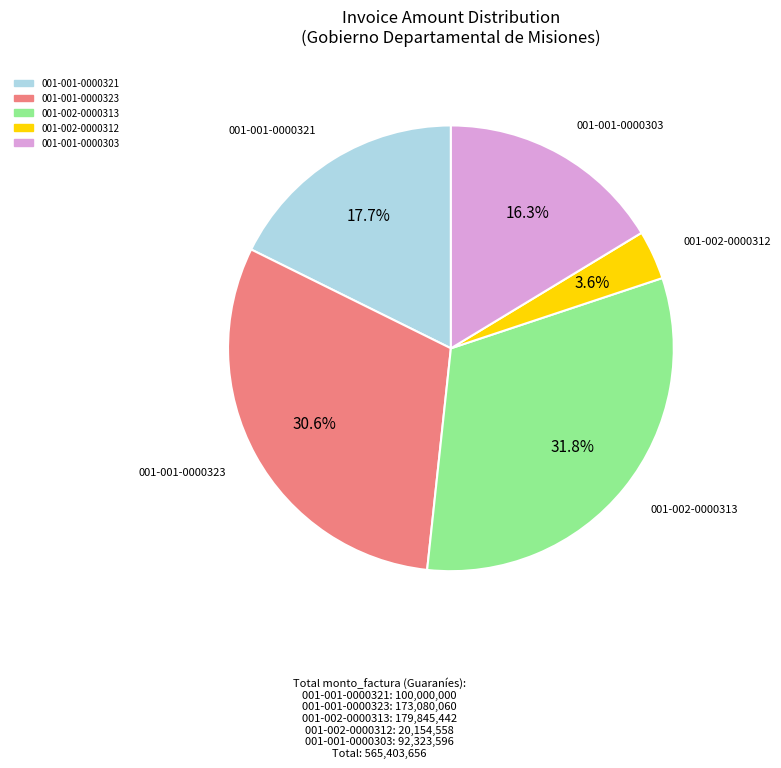

What is the largest slice in the pie chart?

001-002-0000313